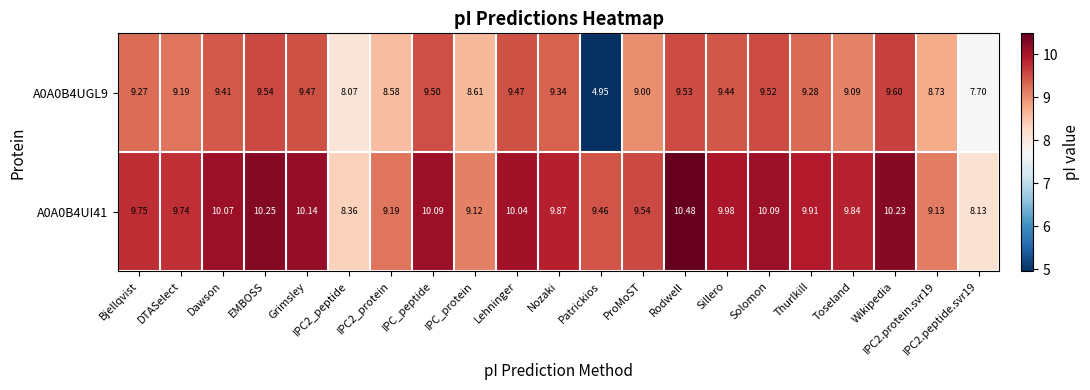

What is the greatest value displayed?

10.5